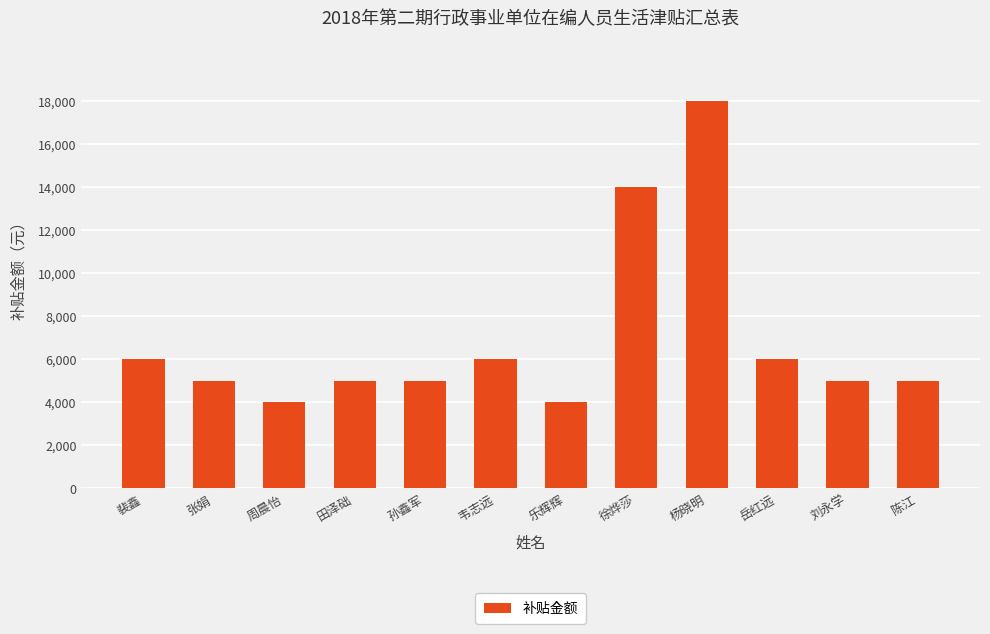

What is the ratio of the value at 乐辉辉 to the value at 徐烨莎?

0.3